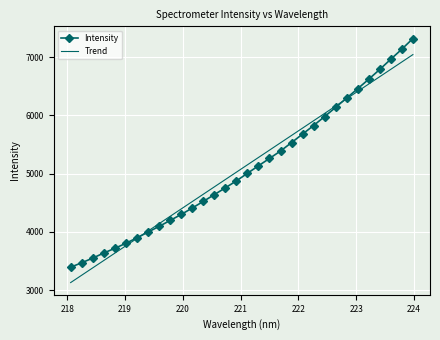

How many categories are shown in the chart?

32